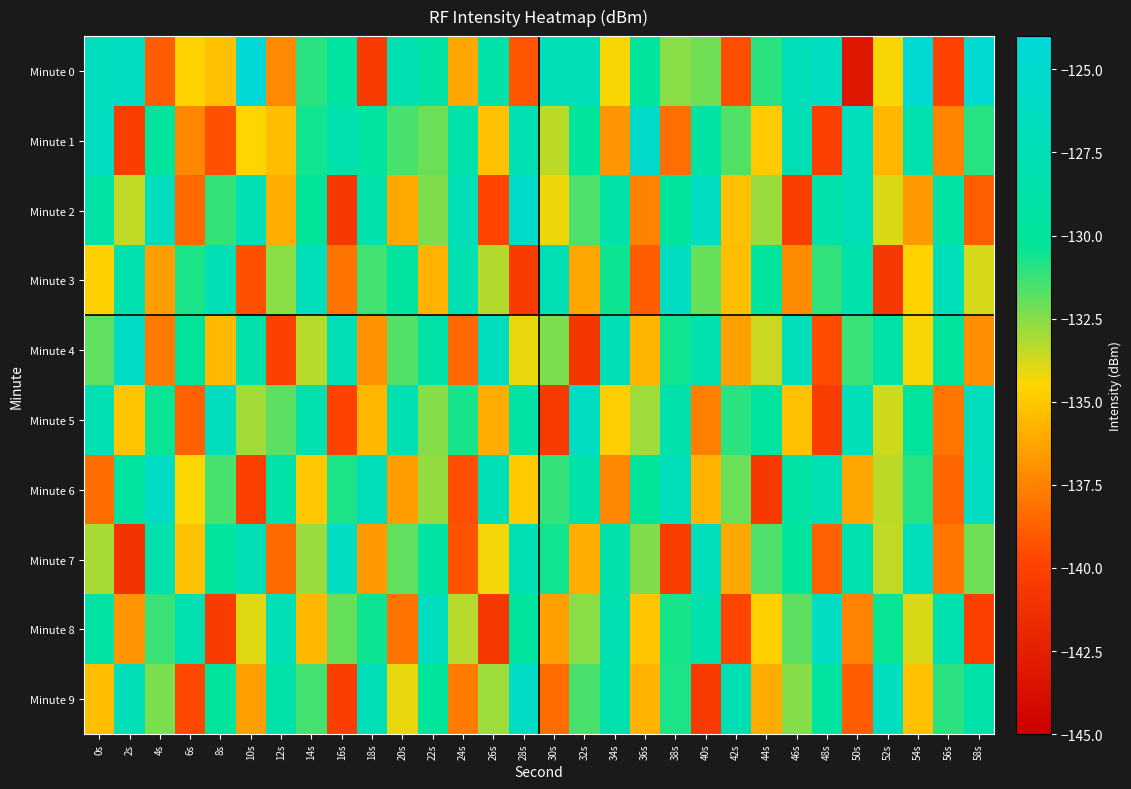

Rank the series at 30s from highest to lowest value.

Minute 0, Minute 3, Minute 7, Minute 6, Minute 4, Minute 1, Minute 2, Minute 8, Minute 9, Minute 5